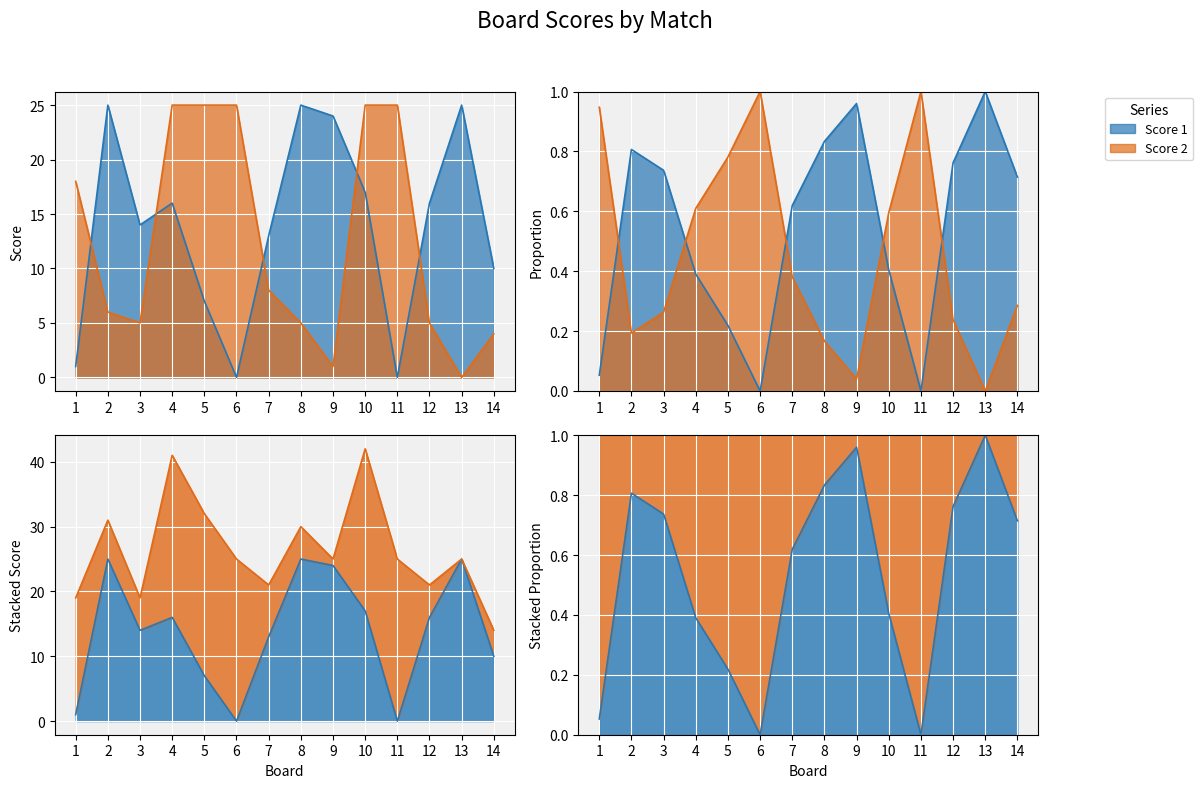

Between 14 and 11, which is larger?

14